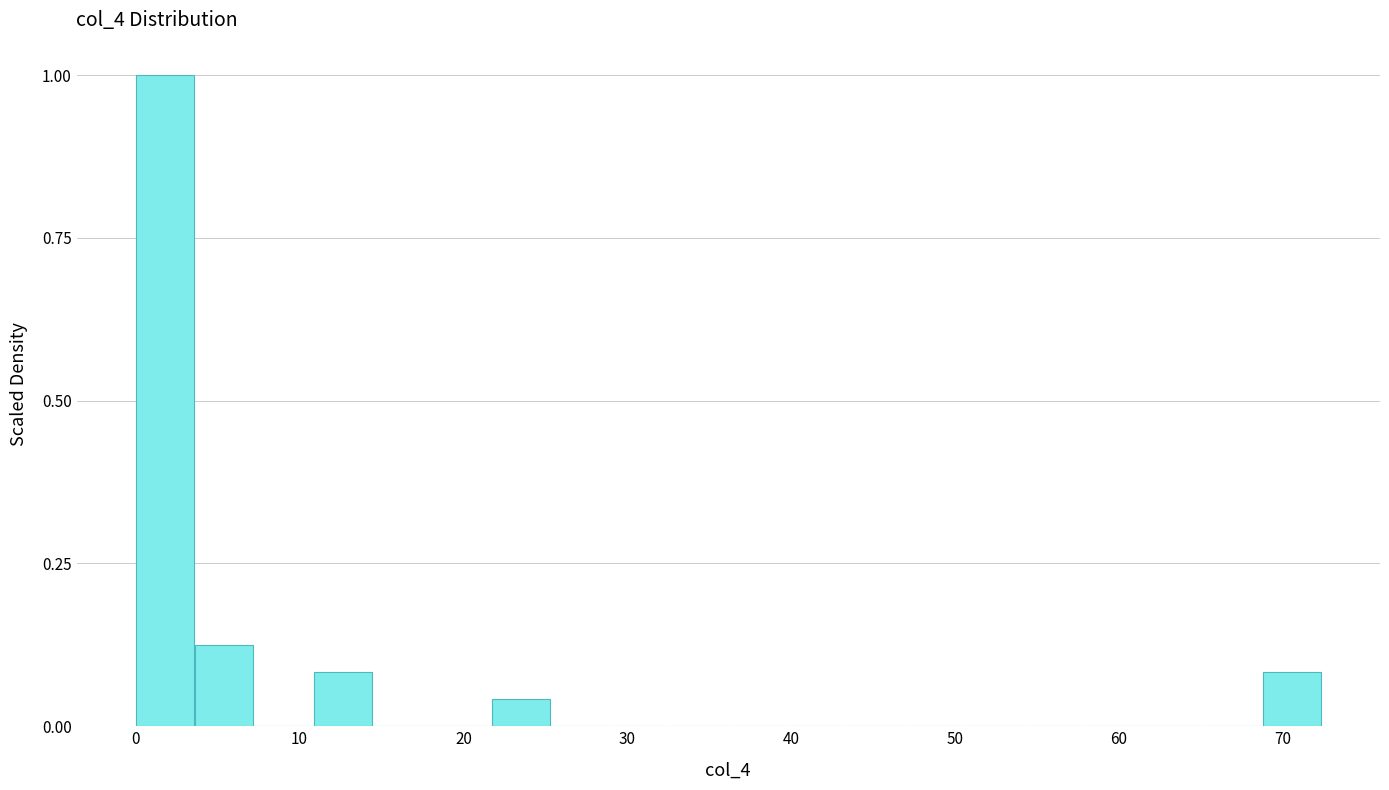

Read against the x-axis, roughly where is the centre of the tallest bar?

2